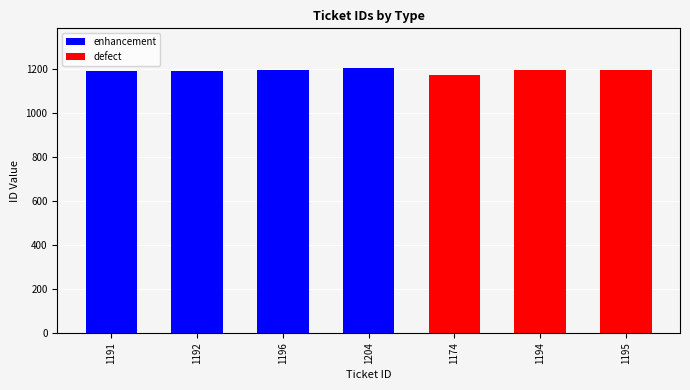

Which series changed the most between 1196 and 1194?

enhancement